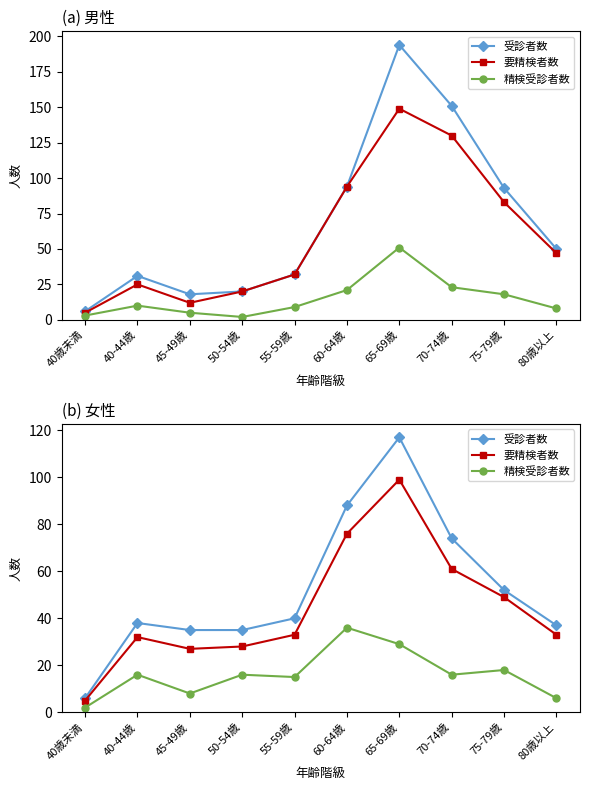

Rank the series by their maximum value, from highest to lowest.

受診者数, 要精検者数, 精検受診者数